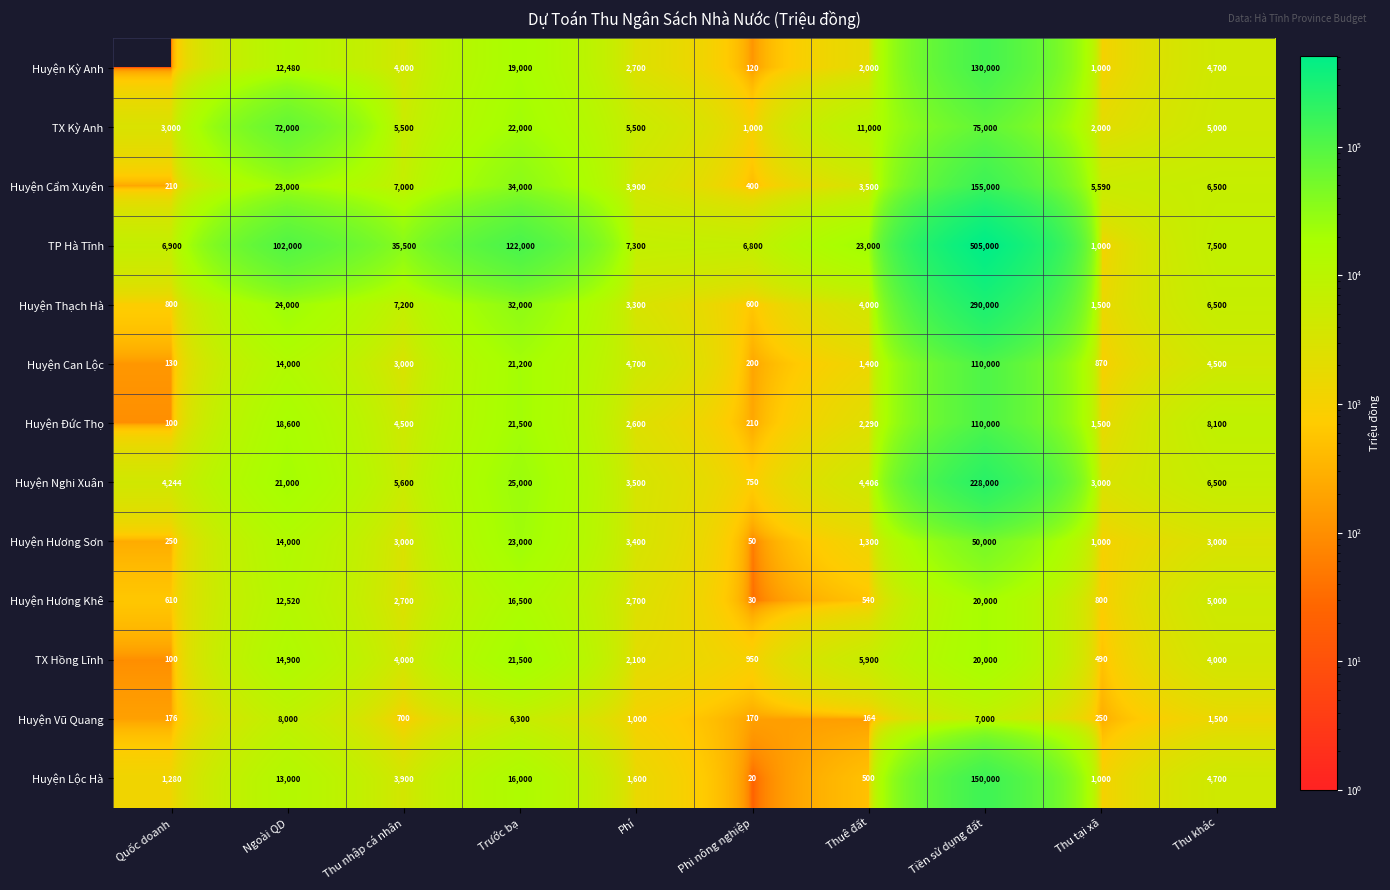

What is the difference between the highest and lowest values at Thu khác?

6600